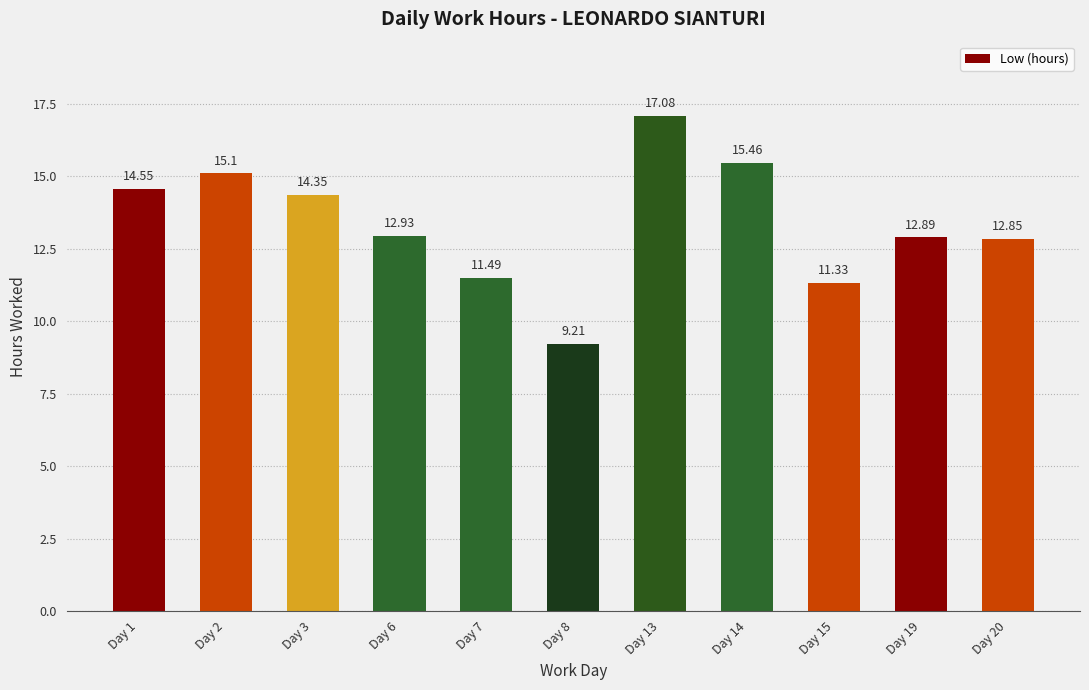

The chart shows a value of 15.1 at Day 2. True or false?

True